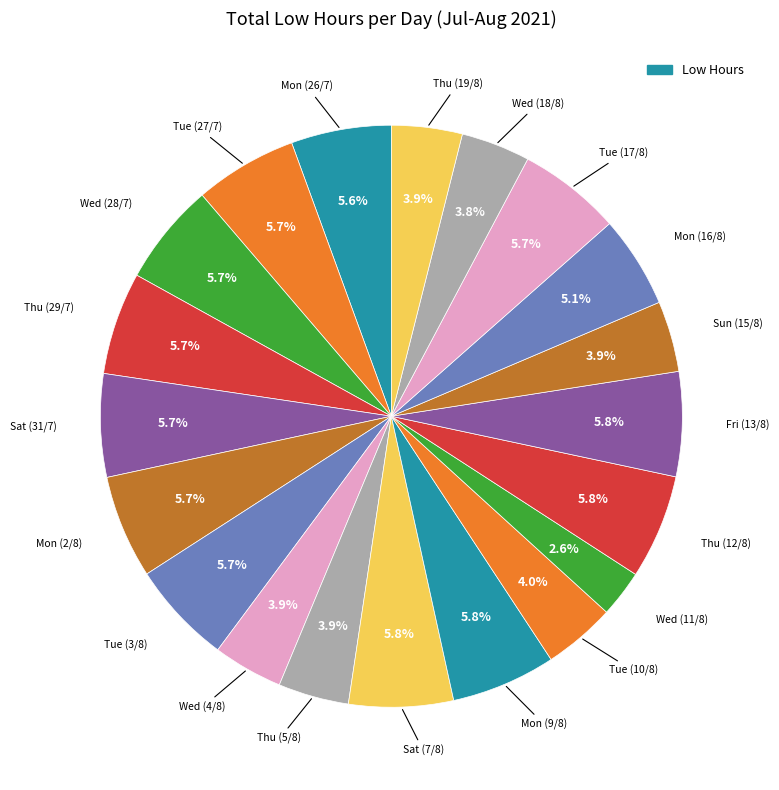

To the nearest percent, what is the average slice percentage?

5%